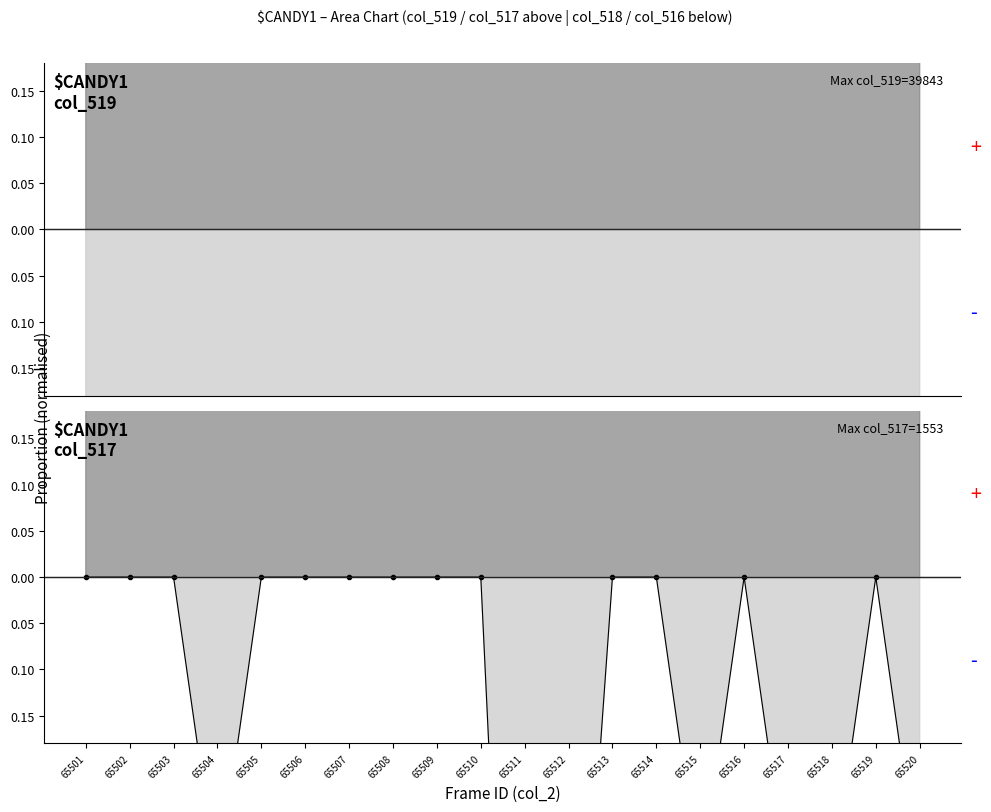

Read the col_519 value at 65520.

1.0